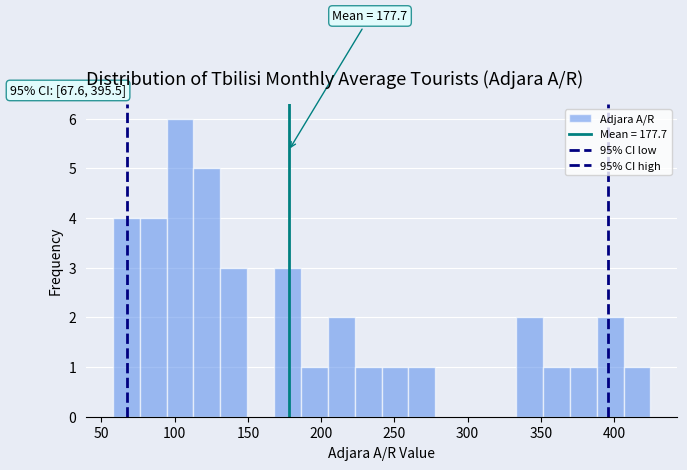

Around what value on the x-axis is the tallest bar? Give the approximate position of its centre, as read against the axis.

105